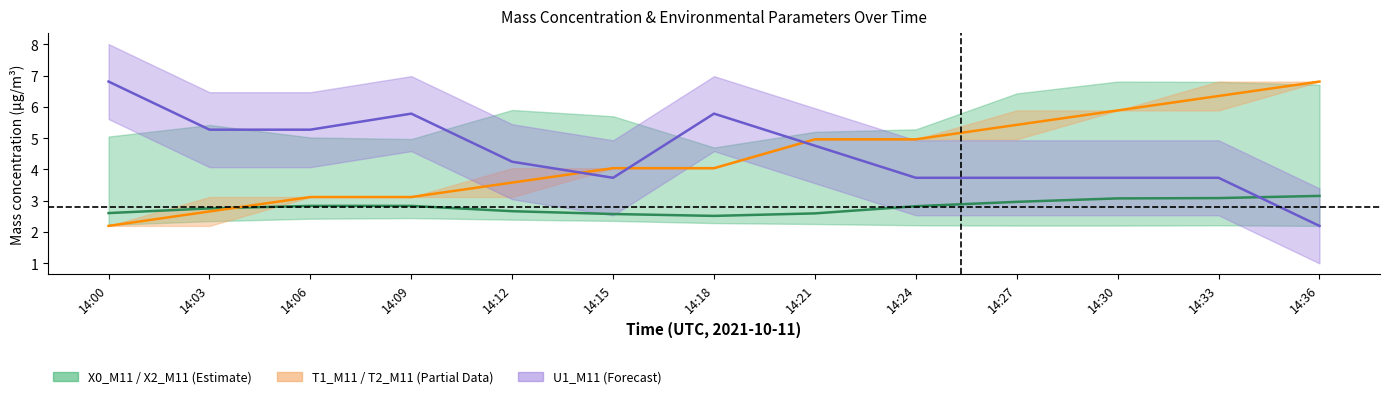

Which series has the widest spread of values?

T2_M11